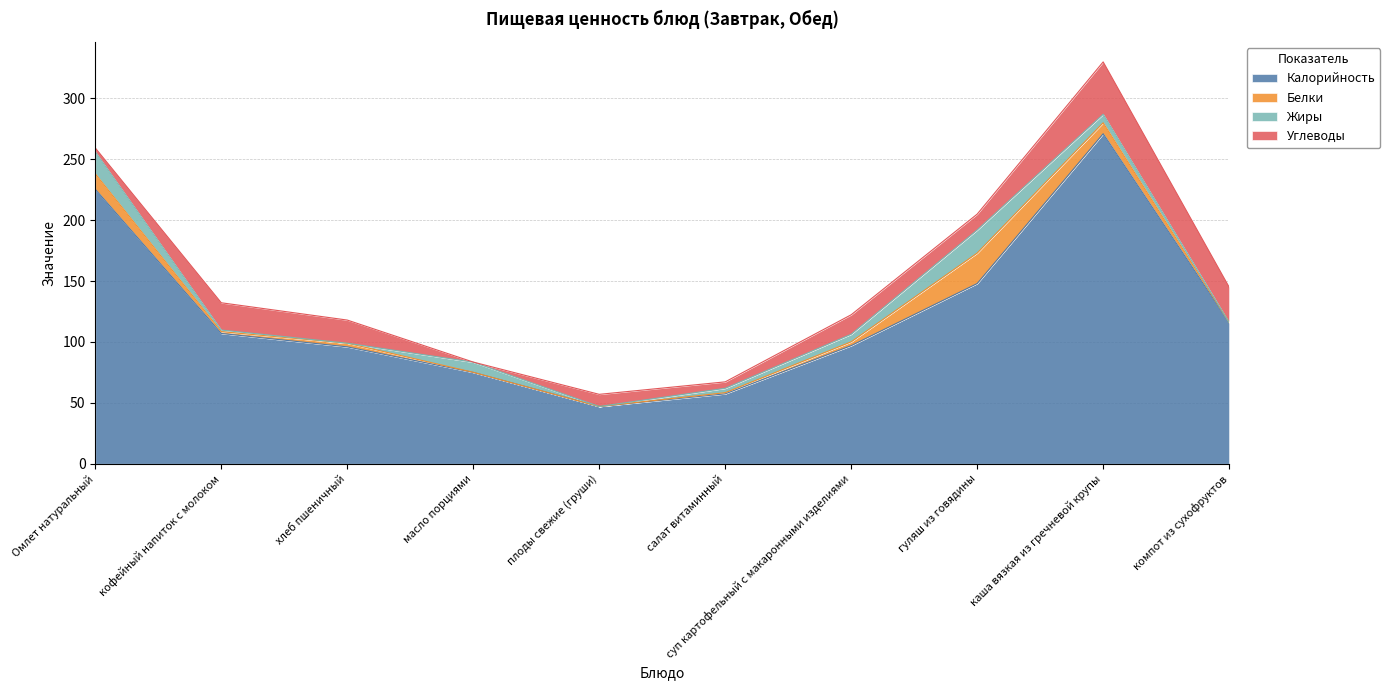

What is the average value of the Калорийность series?

124.0